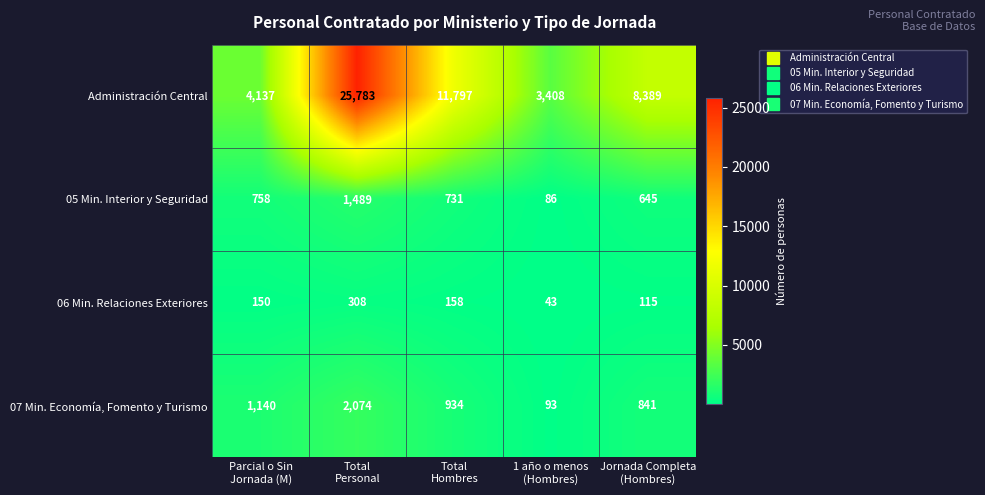

At Total
Hombres, list the series in order from largest to smallest.

Administración Central, 07 Min. Economía, Fomento y Turismo, 05 Min. Interior y Seguridad, 06 Min. Relaciones Exteriores